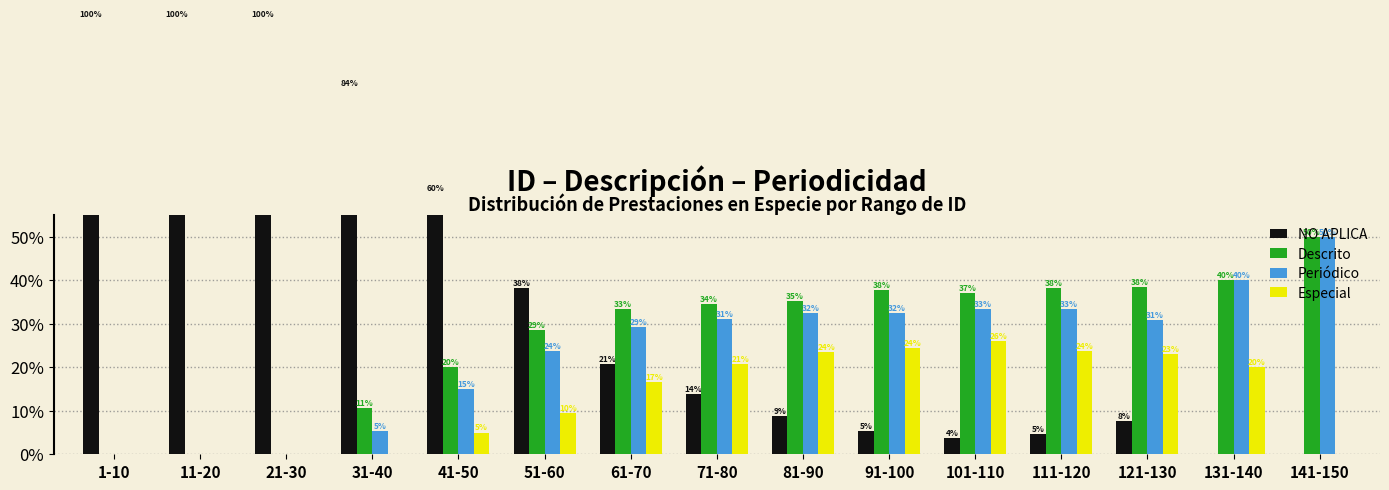

What is the sum of all Periódico values?

356.5